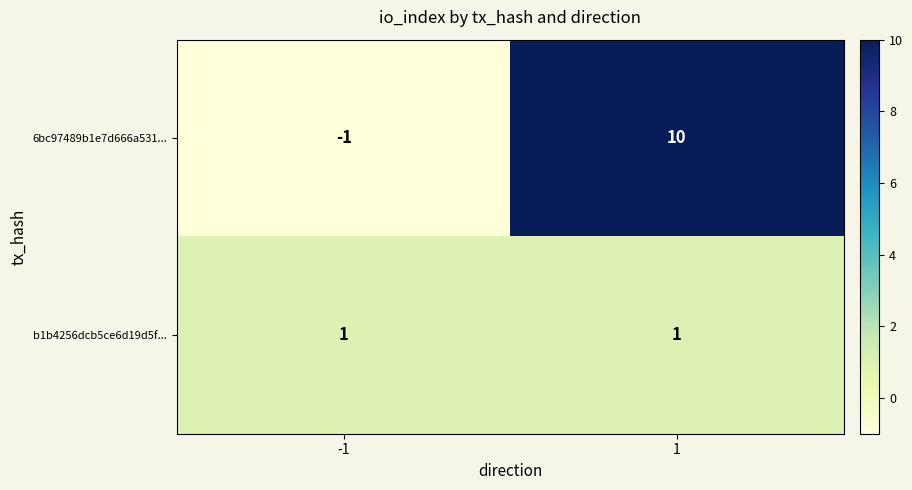

Rank the series by their average value, from lowest to highest.

b1b4256dcb5ce6d19d5f..., 6bc97489b1e7d666a531...